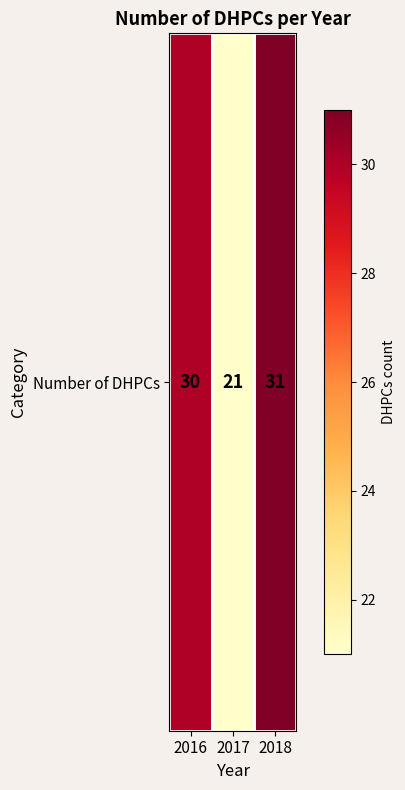

Rank the categories by value from lowest to highest.

2017, 2016, 2018